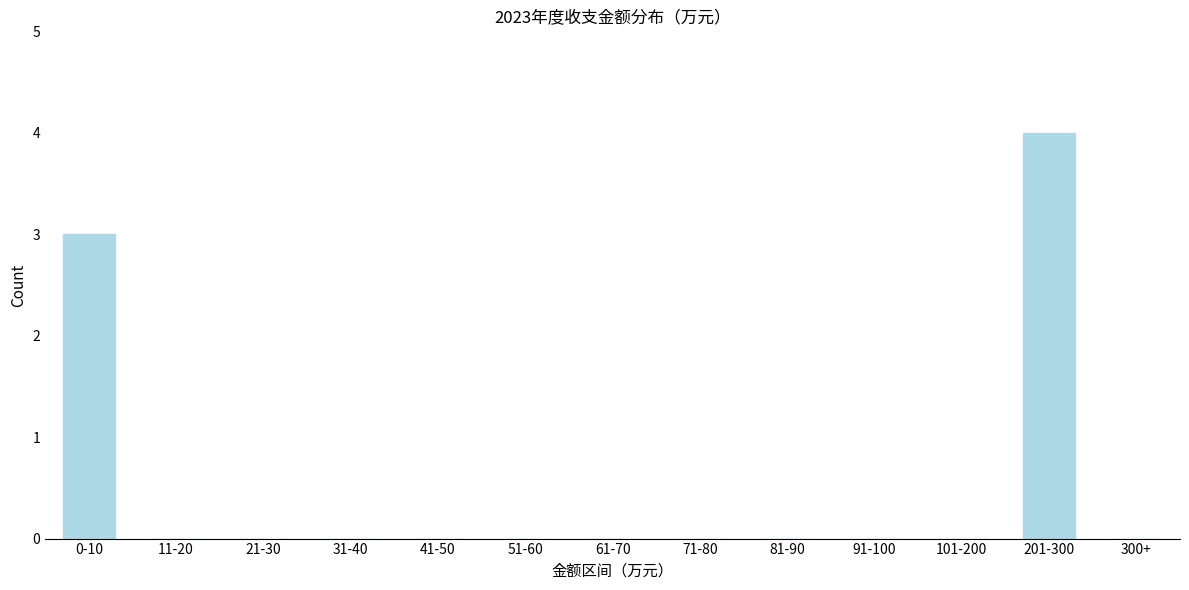

Reading left to right, list all the values displayed in this chart.

0-10=3	11-20=0	21-30=0	31-40=0	41-50=0	51-60=0	61-70=0	71-80=0	81-90=0	91-100=0	101-200=0	201-300=4	300+=0